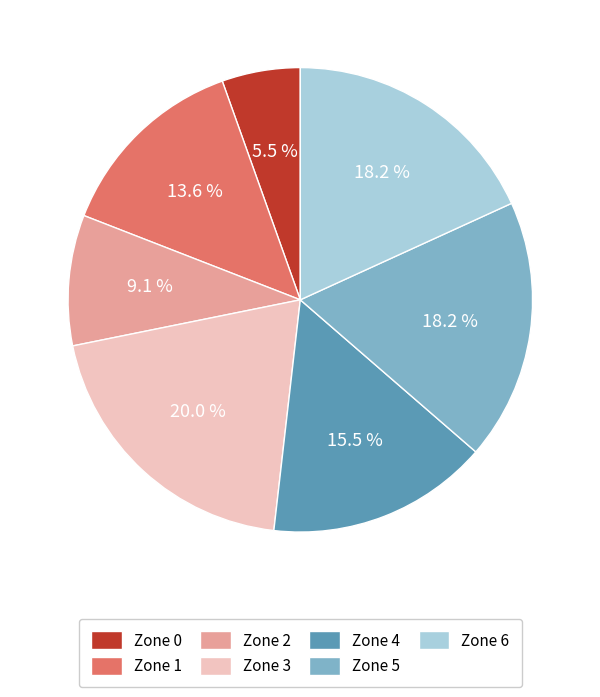

What percentage is NOT represented by Zone 4?

84.5%